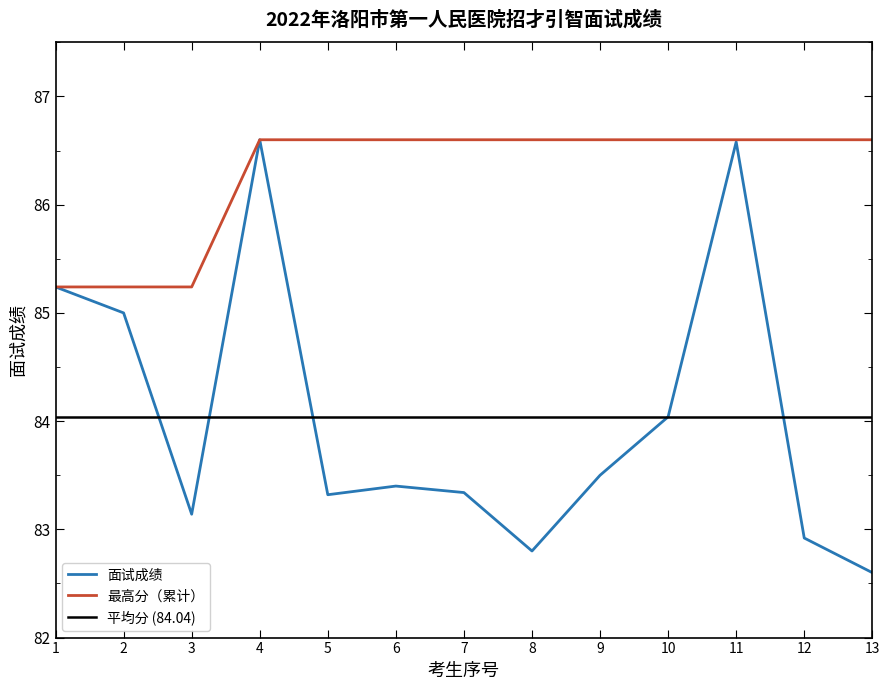

True or false: 最高分（累计） has a value of 139.4 at 11.

False